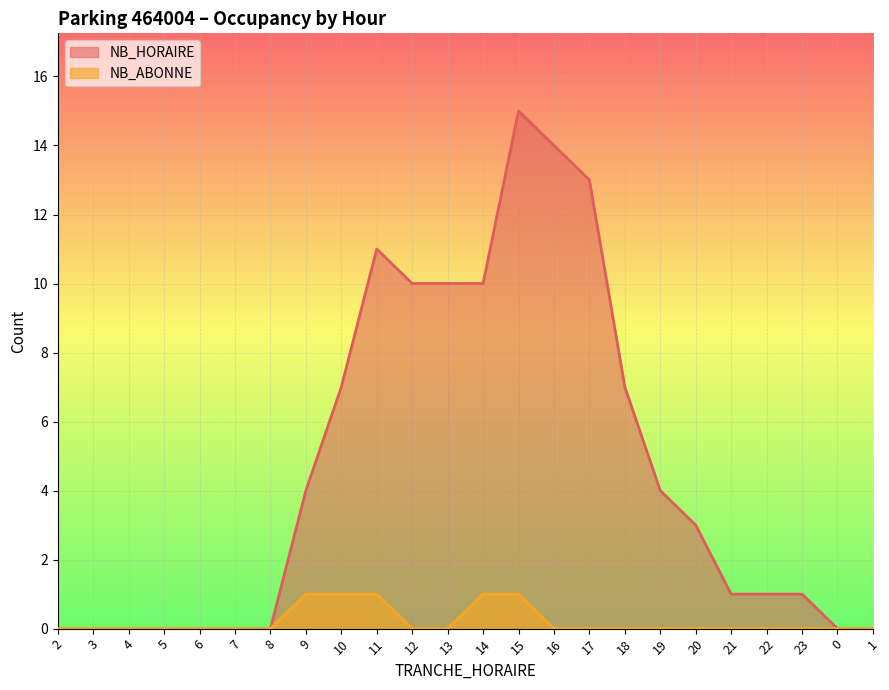

List the series in order of their peak value, lowest first.

NB_ABONNE, NB_HORAIRE